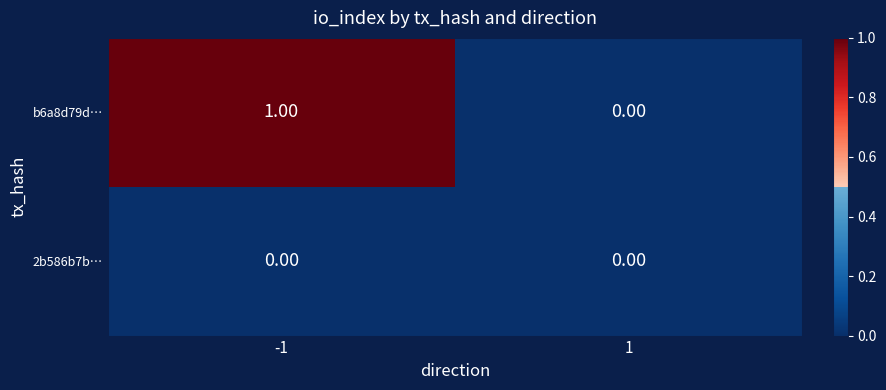

Which series has the widest spread of values?

b6a8d79d…